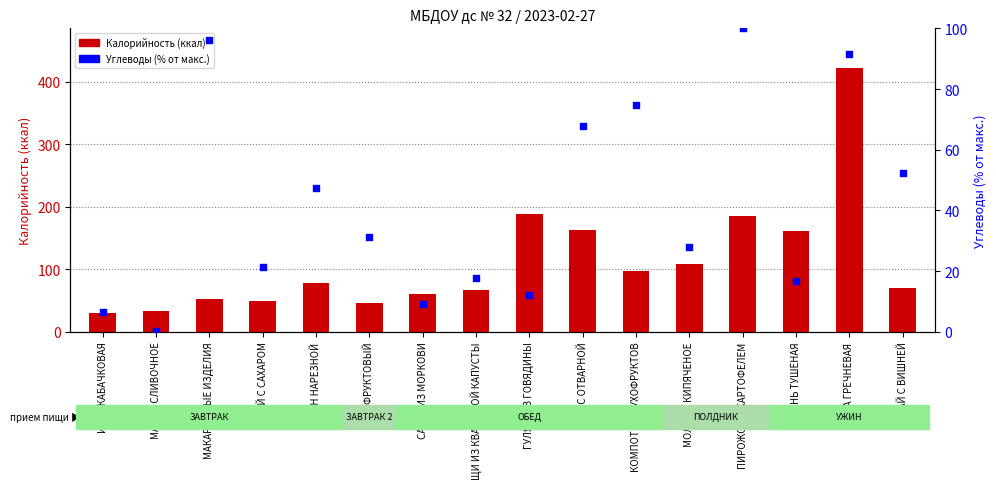

Which series has the largest total across all categories?

Калорийность